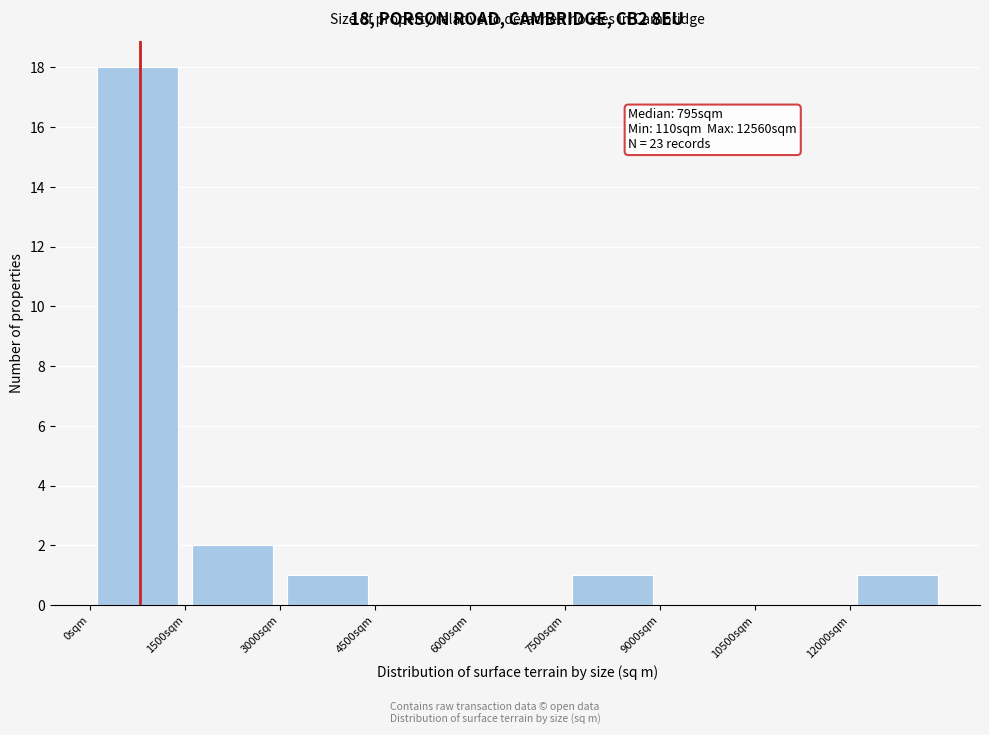

Over which range of the x-axis is the bar tallest?

0 to 1500